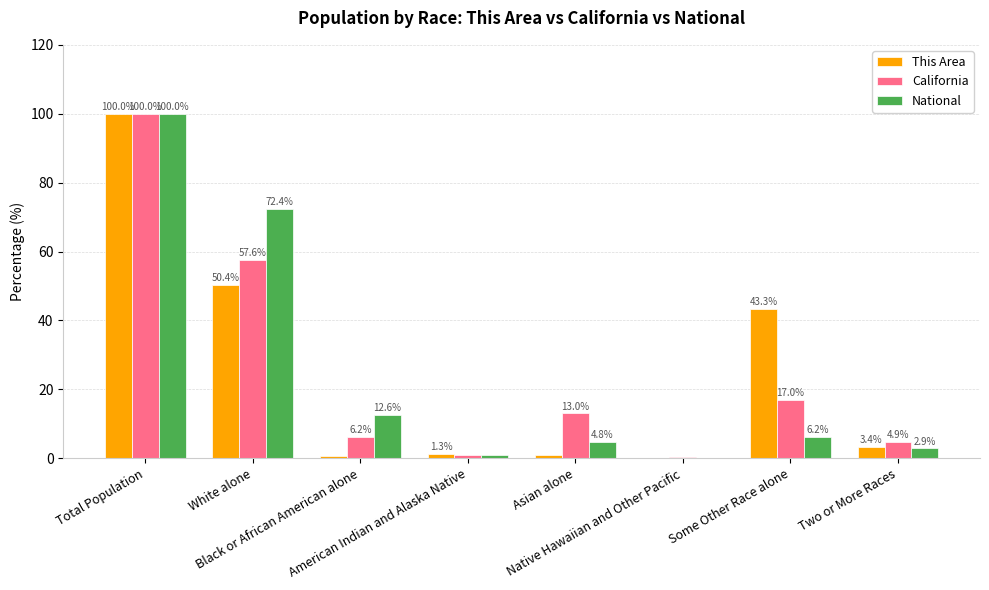

At which label does This Area first exceed 3?

Total Population